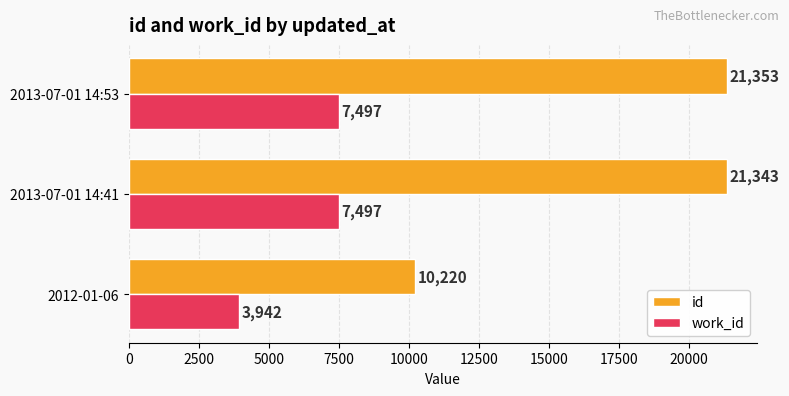

What is the difference between the id values at 2013-07-01 14:41 and 2013-07-01 14:53?

10